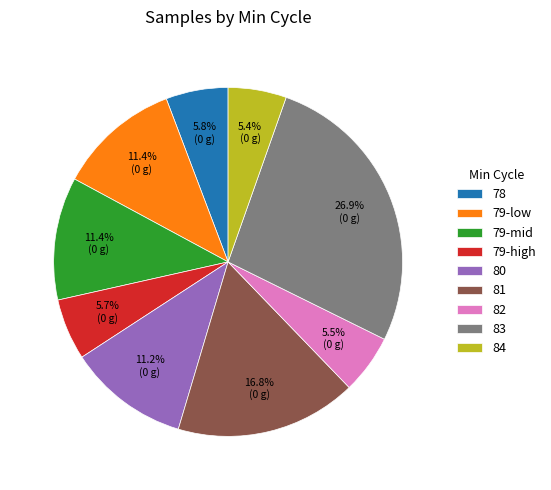

Does 80 represent more than half of the total?

No